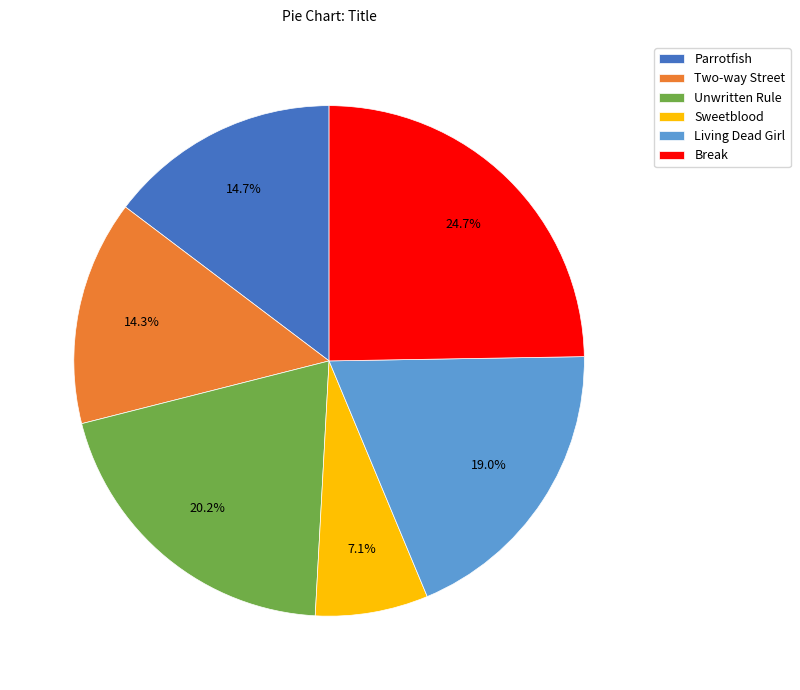

Count the number of slices in the pie.

6